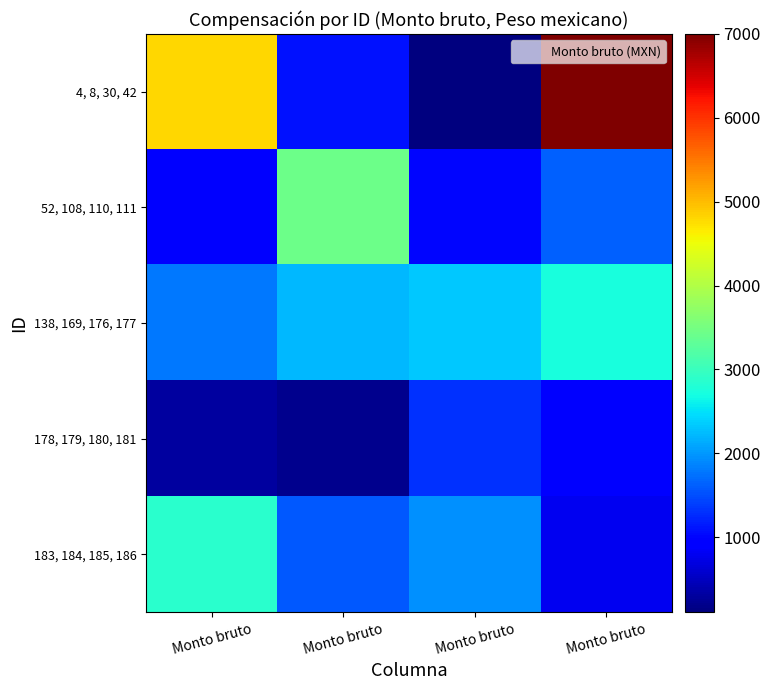

Reading right to left, transcribe all the data shown in this chart.

4, 8, 30, 42: Monto bruto=7000.0	Monto bruto=104.0	Monto bruto=1100.0	Monto bruto=4800.0
52, 108, 110, 111: Monto bruto=1620.0	Monto bruto=1000.0	Monto bruto=3420.0	Monto bruto=900.0
138, 169, 176, 177: Monto bruto=2730.0	Monto bruto=2325.0	Monto bruto=2218.2	Monto bruto=1800.0
178, 179, 180, 181: Monto bruto=930.0	Monto bruto=1300.0	Monto bruto=200.0	Monto bruto=310.0
183, 184, 185, 186: Monto bruto=780.0	Monto bruto=1950.0	Monto bruto=1560.0	Monto bruto=2860.0